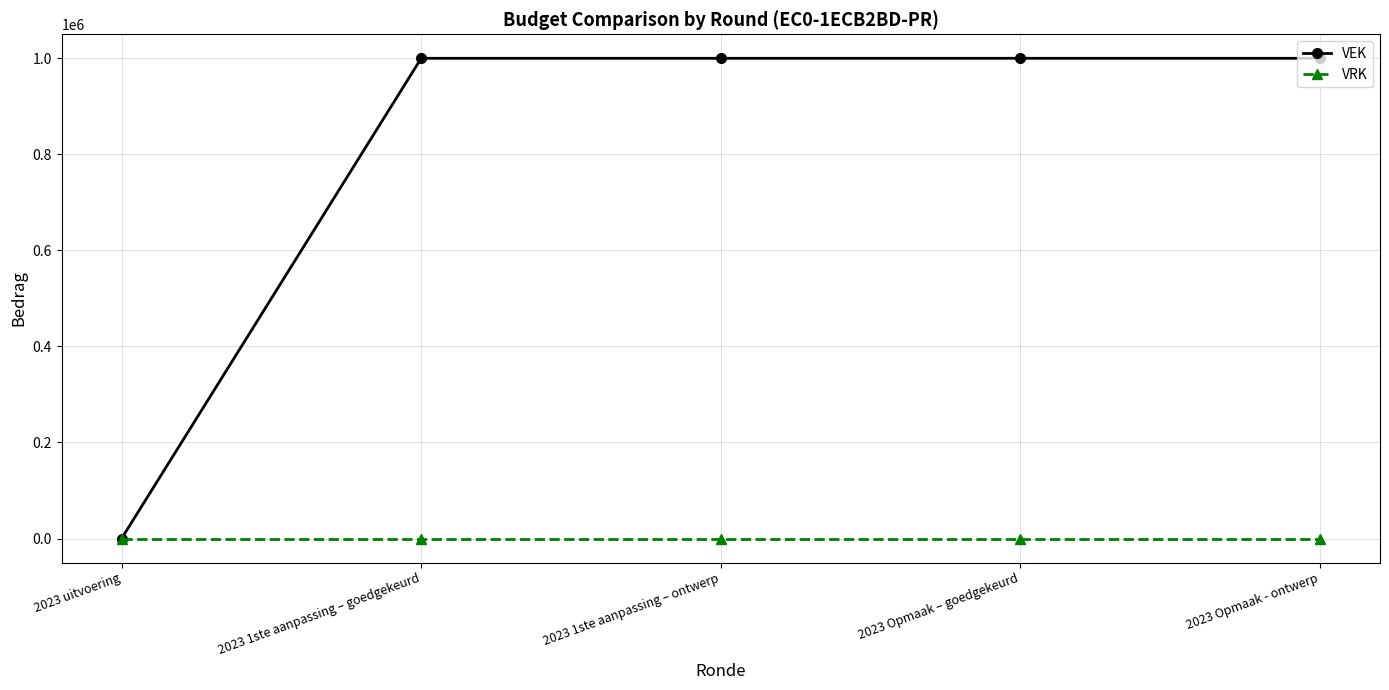

What is the label of the 2nd point from the right?

2023 Opmaak – goedgekeurd